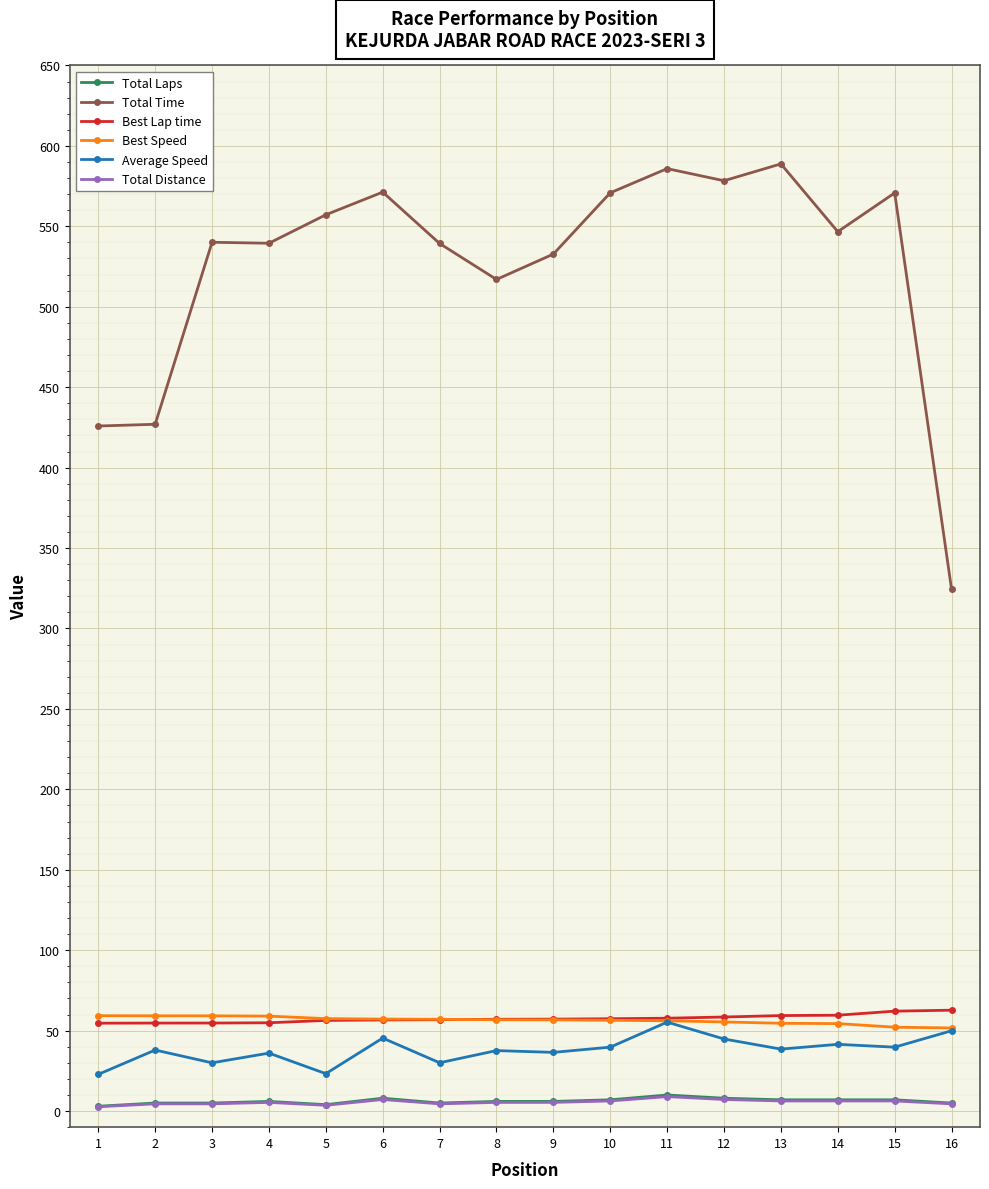

Which series has the largest range (max minus min)?

Total Time